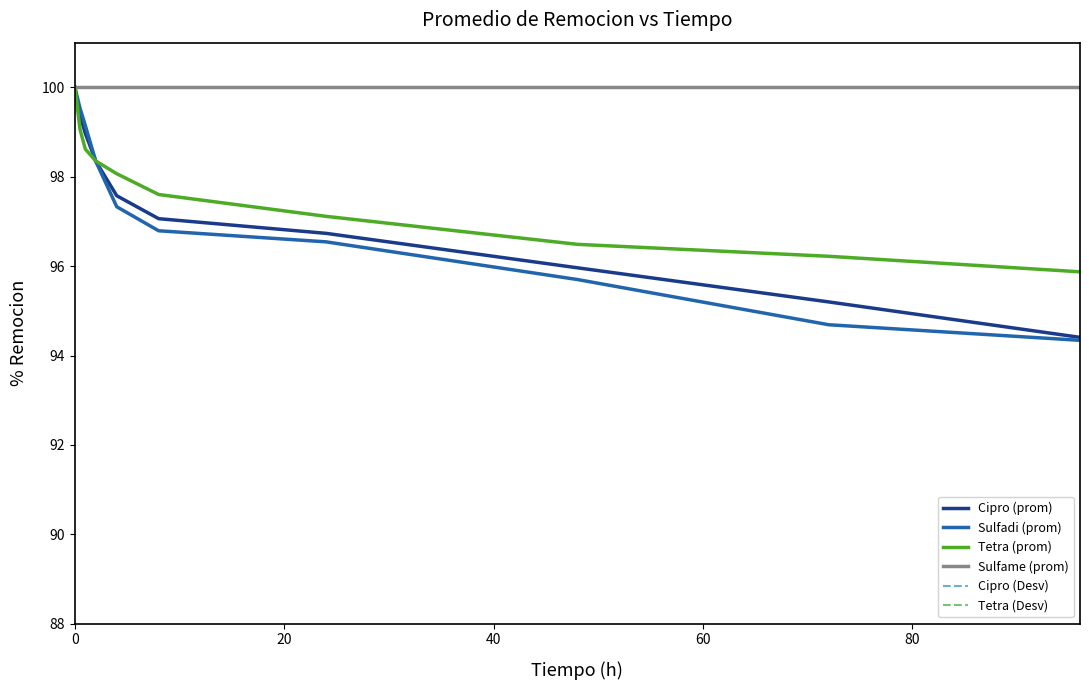

Count the number of categories in the chart.

10